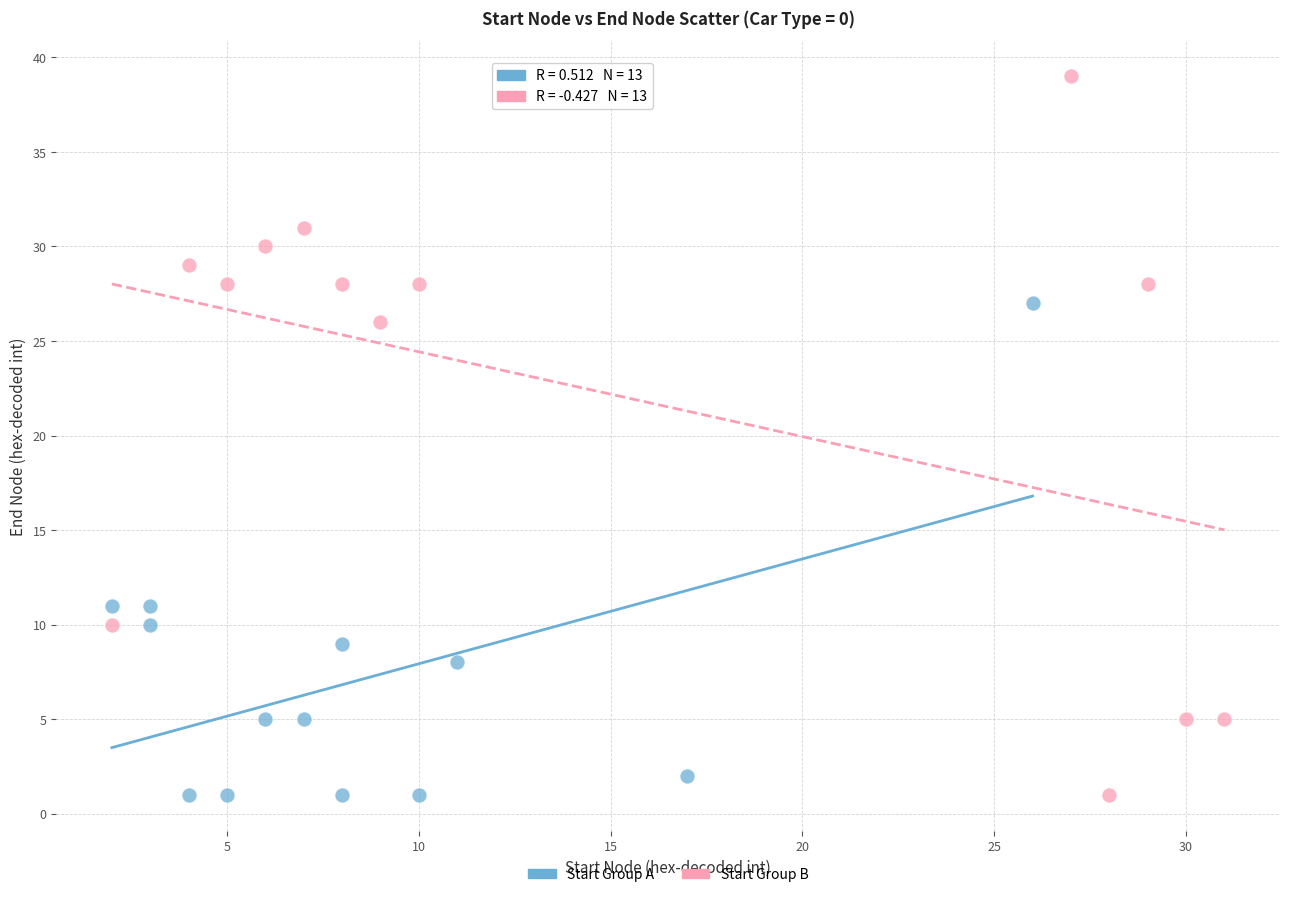

Which series contains the highest Y value?

Start Group B